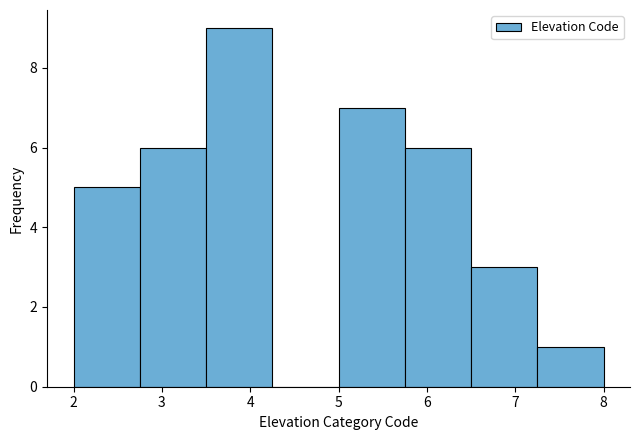

Reading left to right, list every bar in this chart as the range it spans on the x-axis followed by its height. Neither the bar edges nor the heights are printed on the chart, so give them approximately, as read against the axes.

2.00 to 2.75: 5
2.75 to 3.50: 6
3.50 to 4.25: 9
4.25 to 5.00: 0
5.00 to 5.75: 7
5.75 to 6.50: 6
6.50 to 7.25: 3
7.25 to 8.00: 1